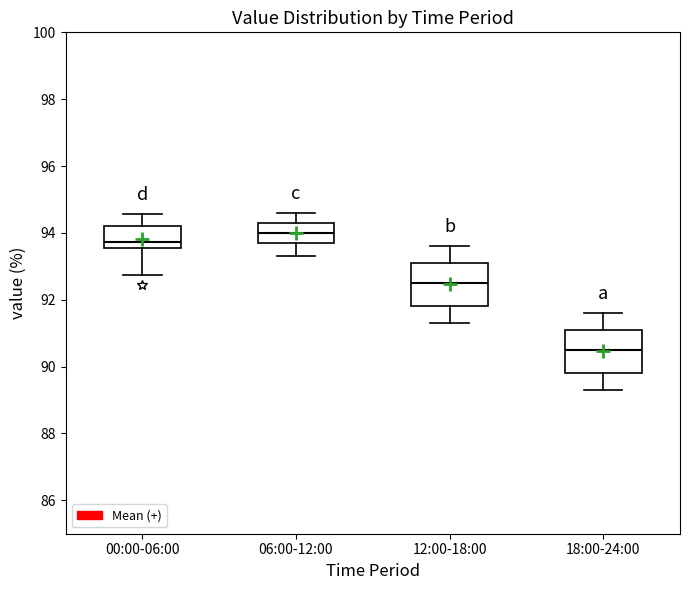

Which box's median line is the lowest?

18:00-24:00